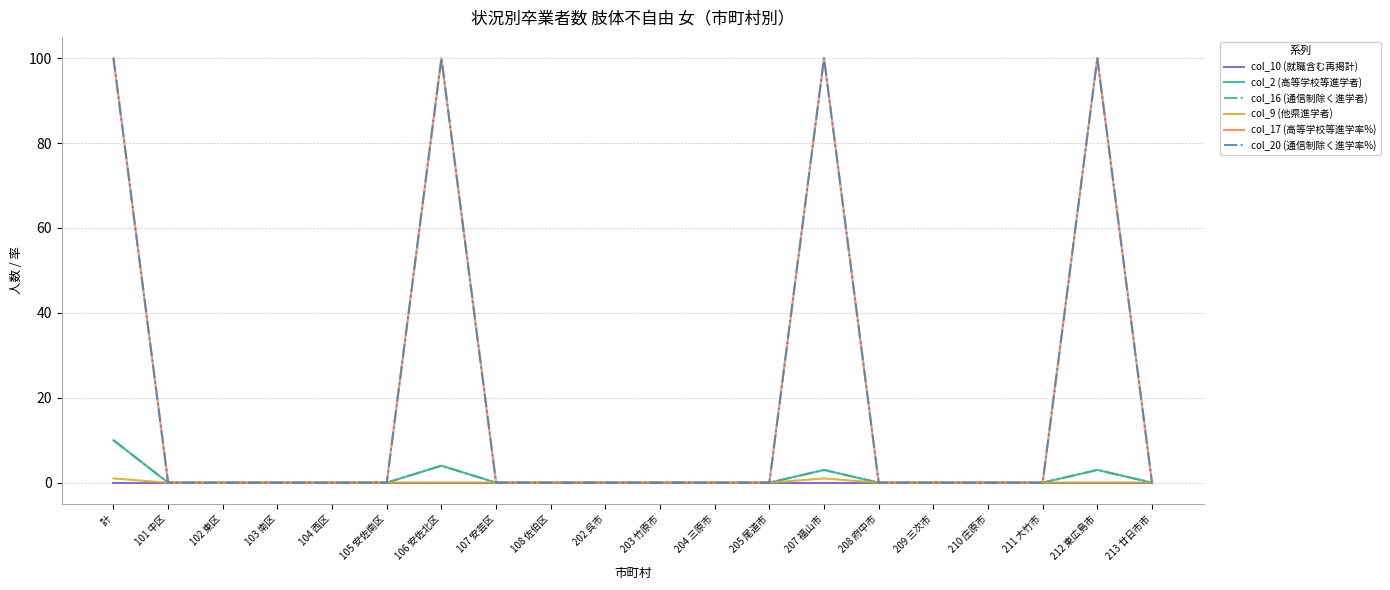

Which category has the lowest value across all series?

計